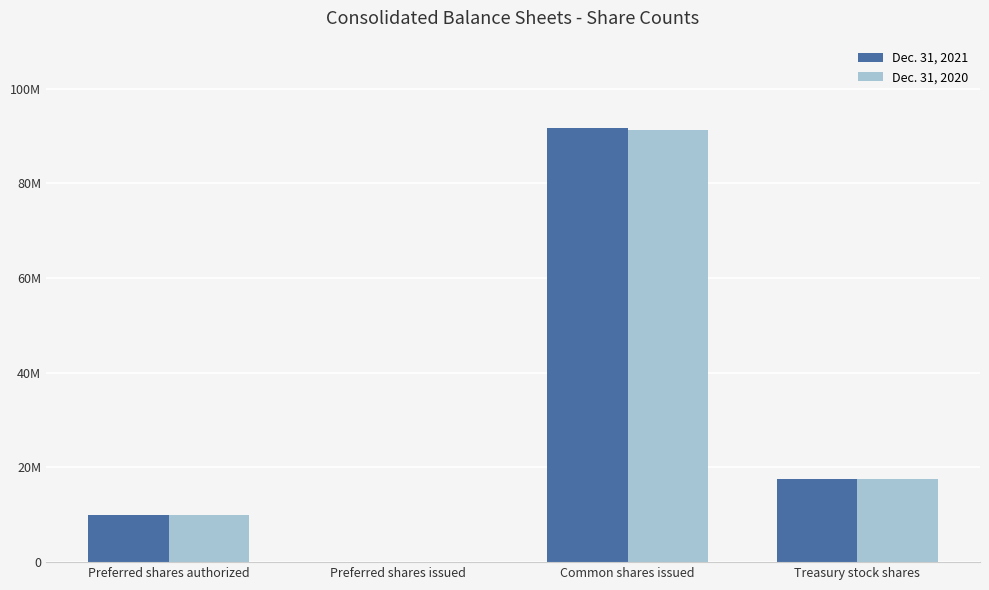

Is the value of Dec. 31, 2021 at Treasury stock shares greater than the value of Dec. 31, 2020 at Preferred shares issued?

Yes